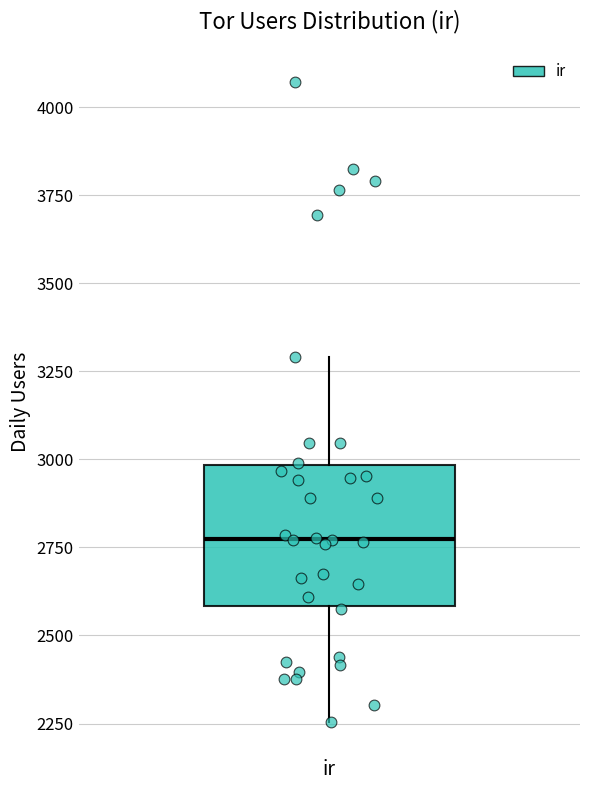

Transcribe this box plot: give where the median line is, the range the box spans, and where the two whiskers end, as read against the y-axis. The values are not printed on the chart, so give them approximately, as read against the axis.

median 2800, box 2600 to 3000, whiskers 2250 to 3300